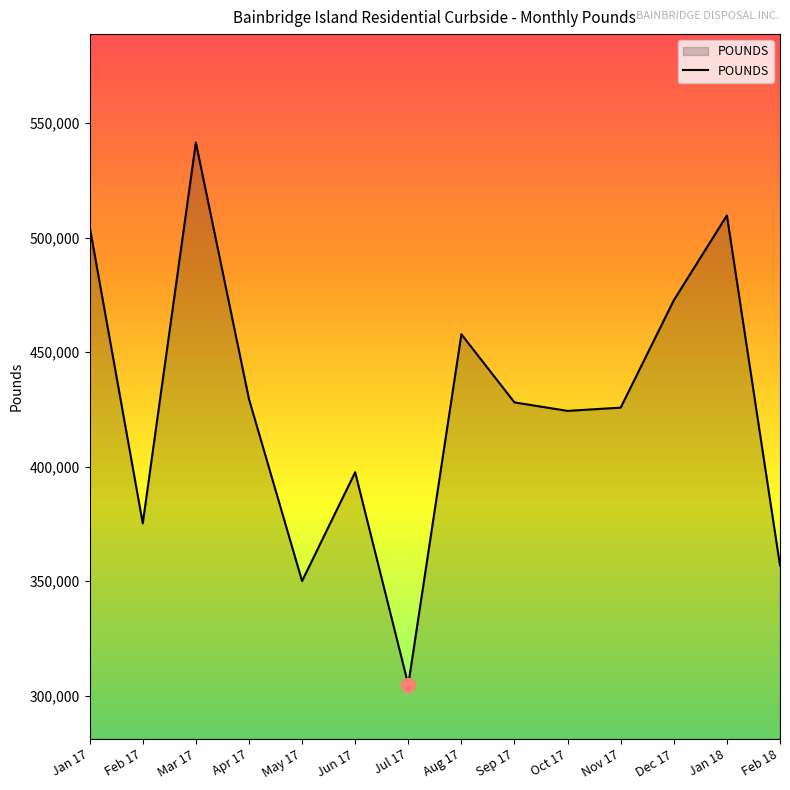

What is the difference between the maximum and minimum values?

236700